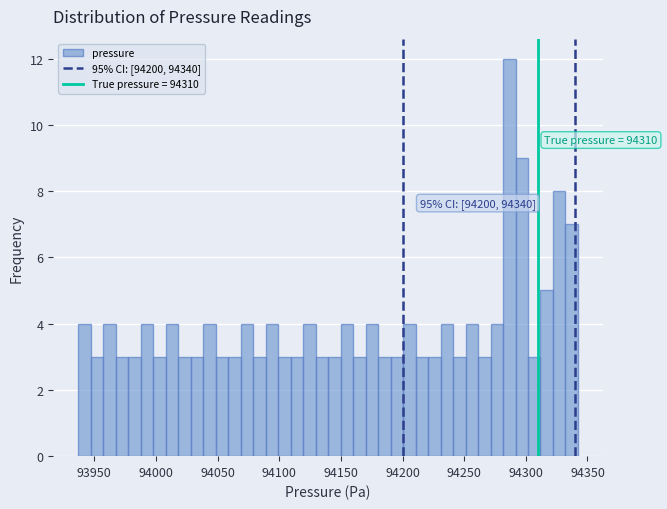

Around what value on the x-axis is the tallest bar? Give the approximate position of its centre, as read against the axis.

94285